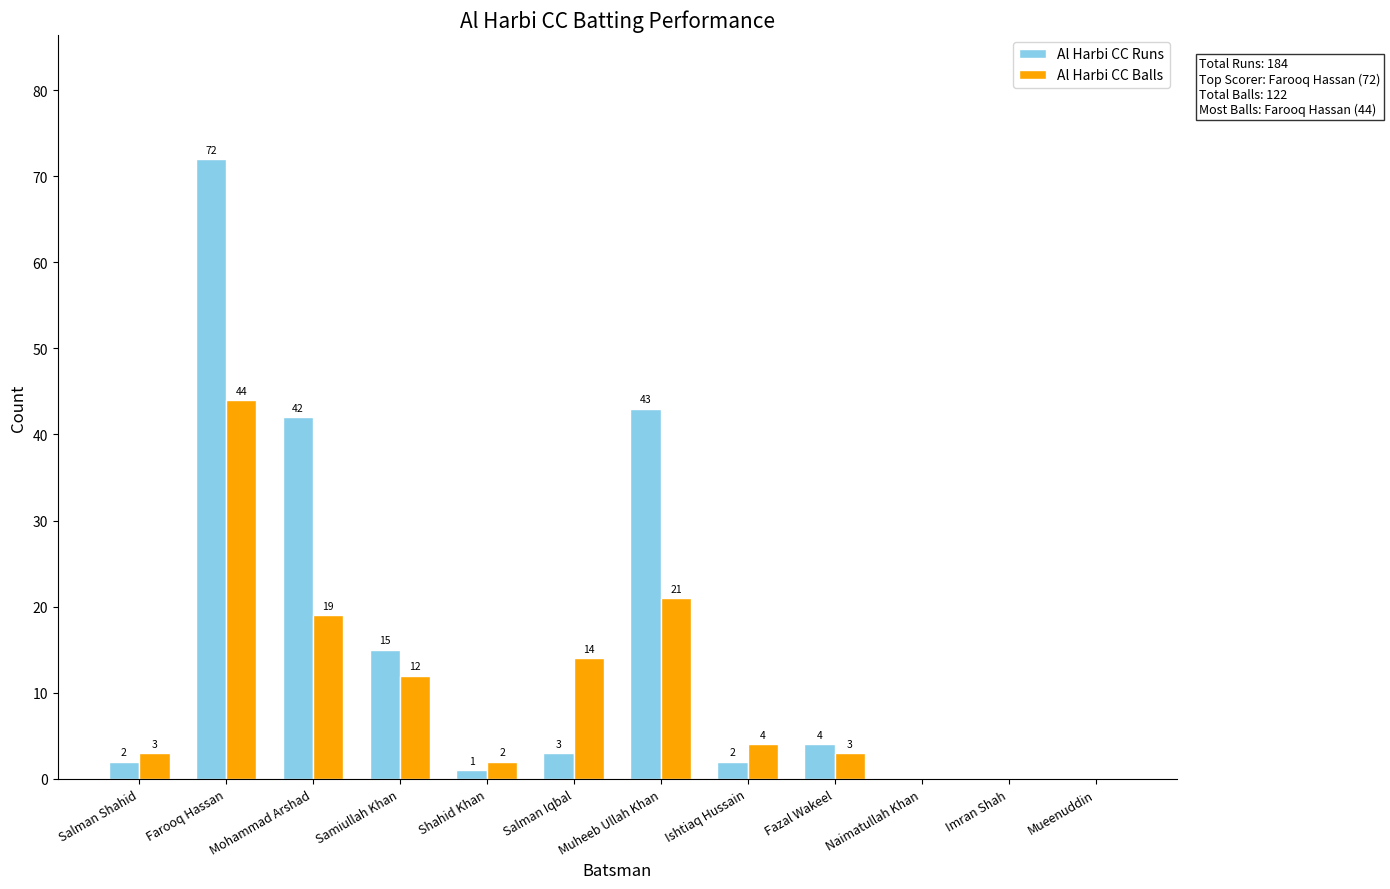

What is the spread (max minus min) of values at Samiullah Khan?

3